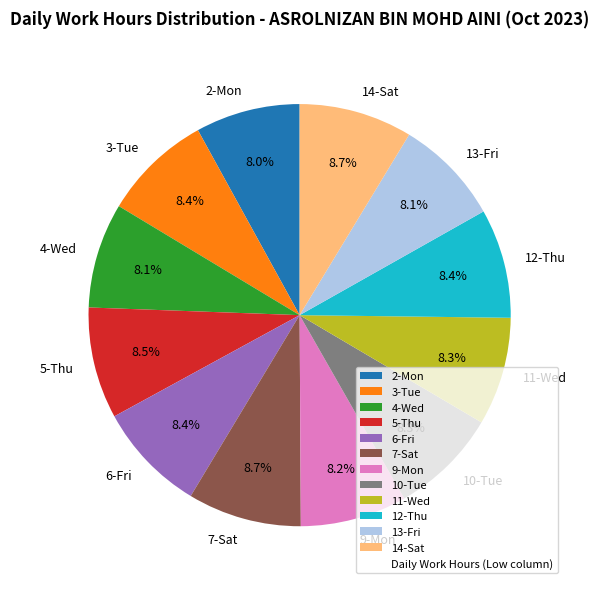

Is 4-Wed the majority of the pie?

No